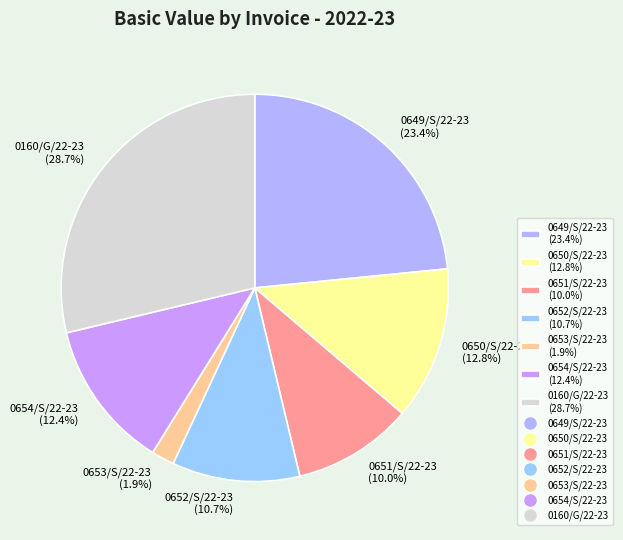

To the nearest percent, what portion does 0653/S/22-23 represent?

2%